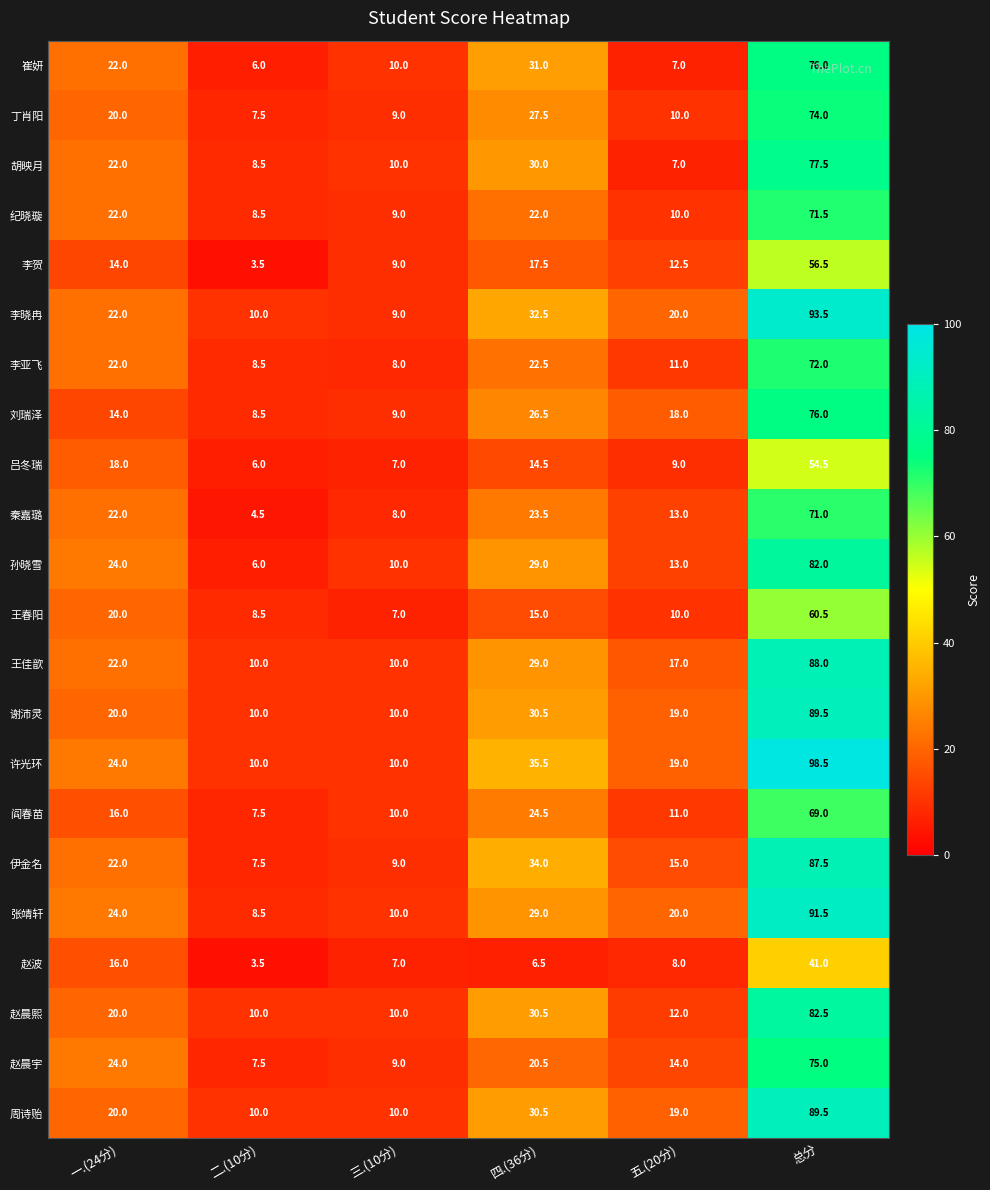

Which series changed the most between 三.(10分) and 四.(36分)?

许光环